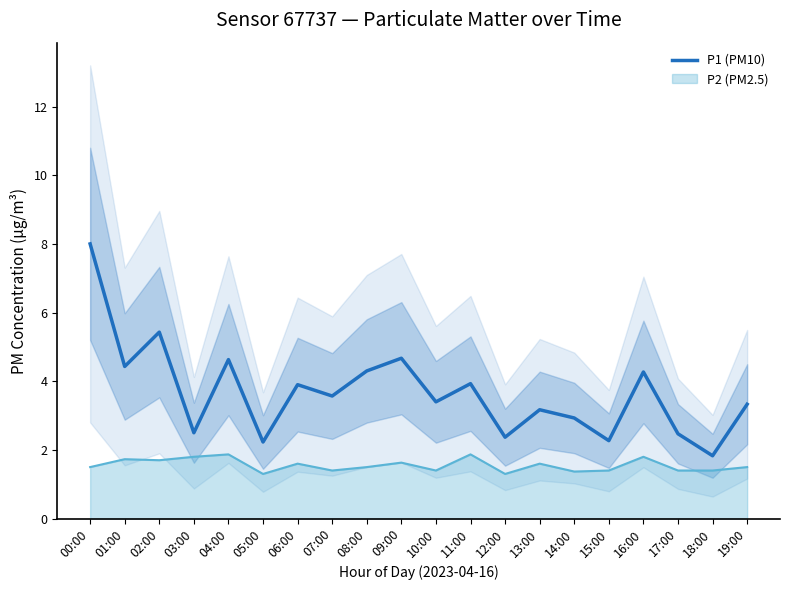

True or false: the data shows 2.2 at 05:00.

True